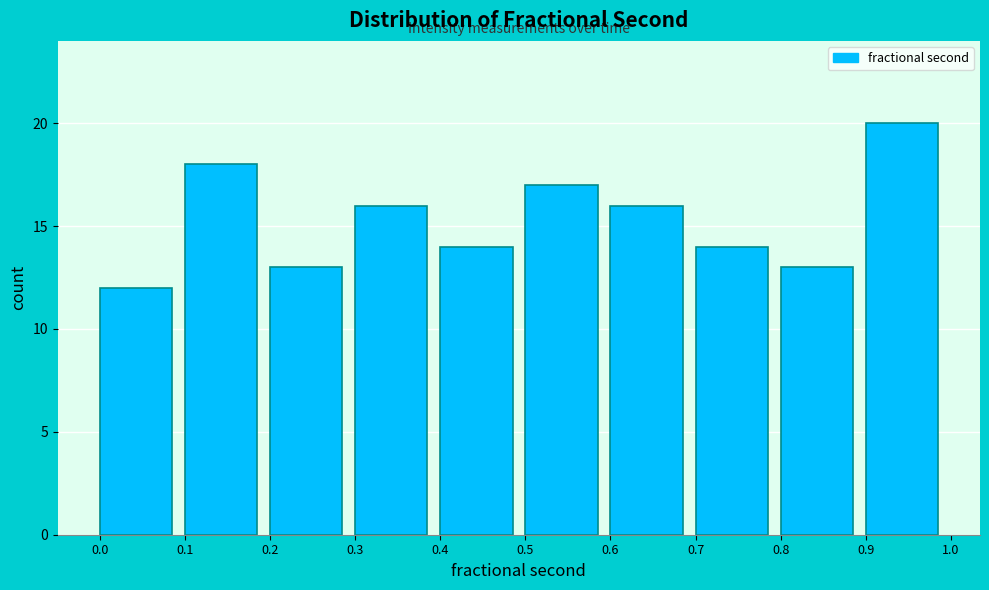

Reading left to right, list every bar in this chart as the range it spans on the x-axis followed by its height. The values are not printed on the chart, so give them approximately, as read against the axis.

0.0 to 0.1: 12
0.1 to 0.2: 18
0.2 to 0.3: 13
0.3 to 0.4: 16
0.4 to 0.5: 14
0.5 to 0.6: 17
0.6 to 0.7: 16
0.7 to 0.8: 14
0.8 to 0.9: 13
0.9 to 1.0: 20